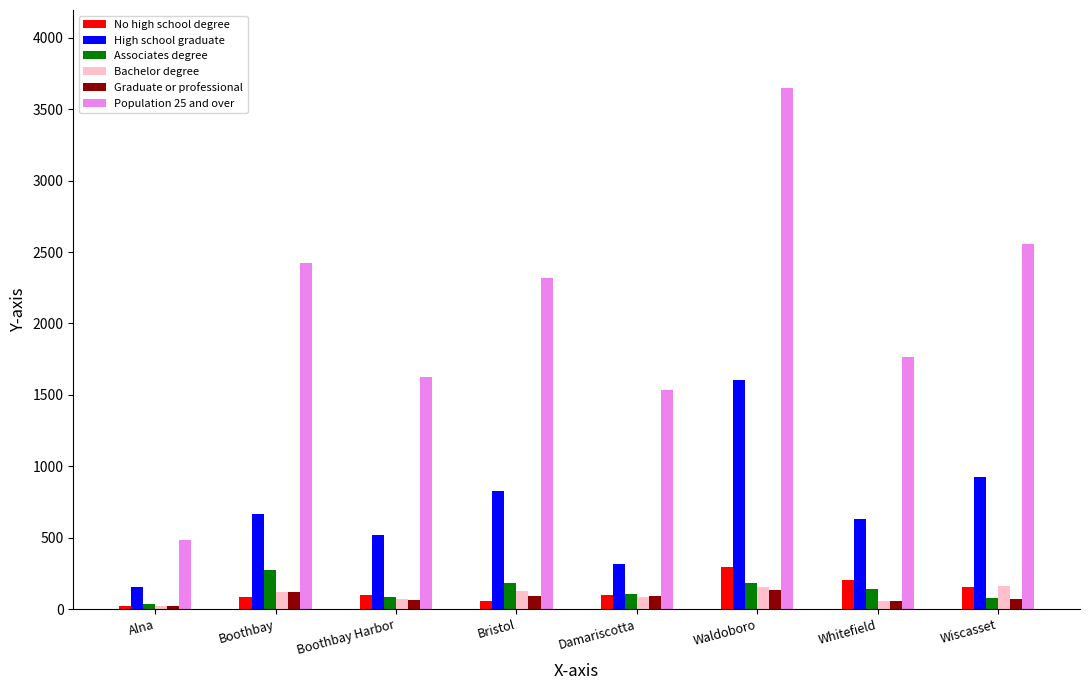

What is the sum of the Bachelor degree values at Alna and Boothbay?

143